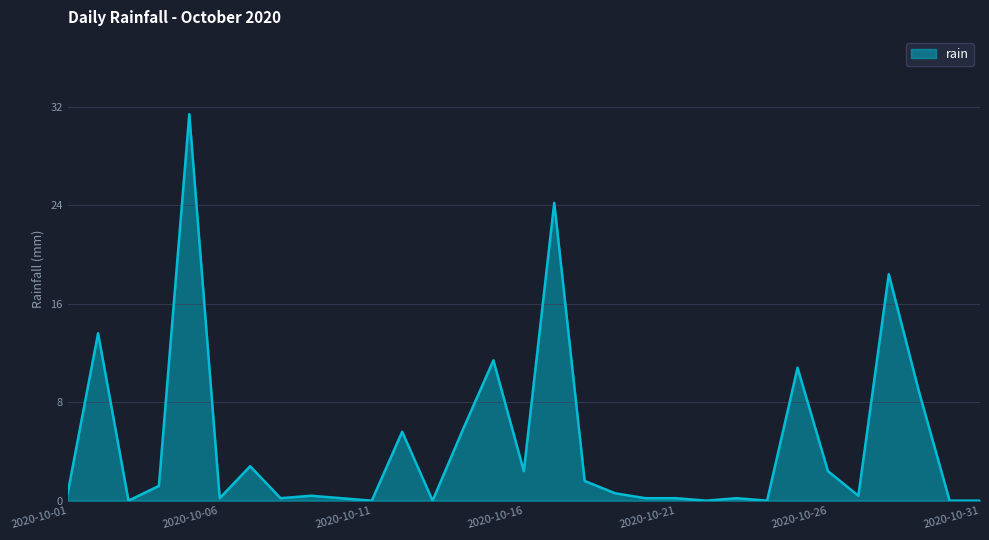

What is the difference between the second highest and second lowest values?

24.2